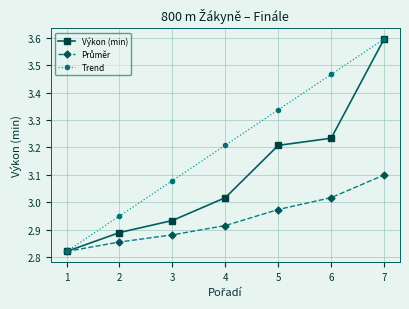

Which series has the largest total across all categories?

Trend